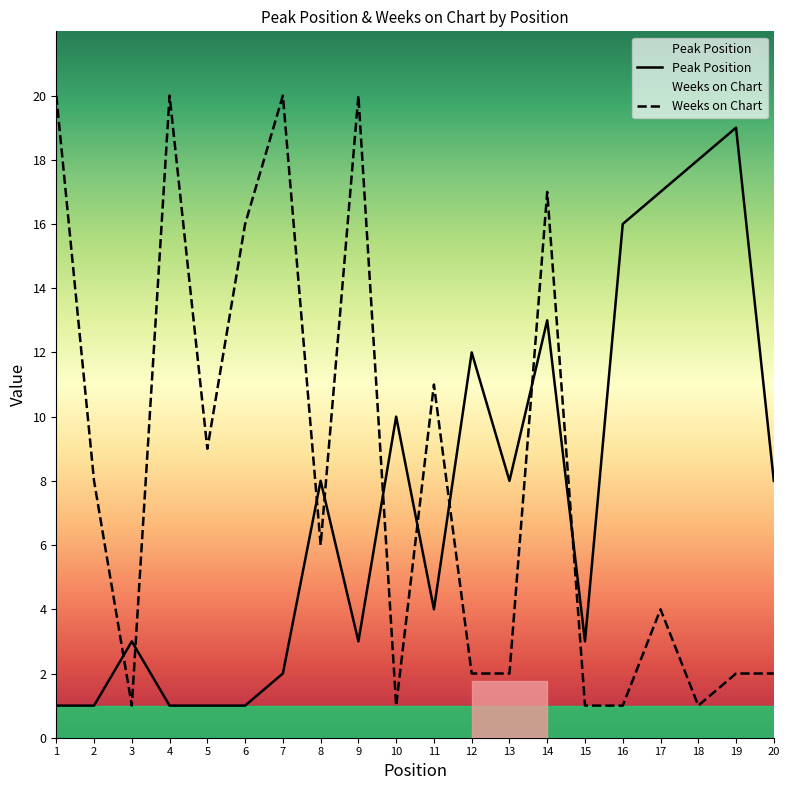

What value does the Peak Position series have at 14, to the nearest 10?

10